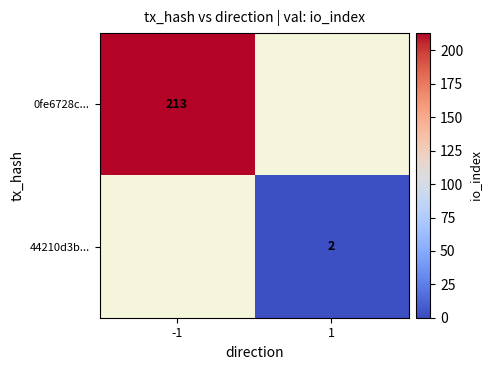

True or false: 0fe6728c... has a value of 131 at -1.

False